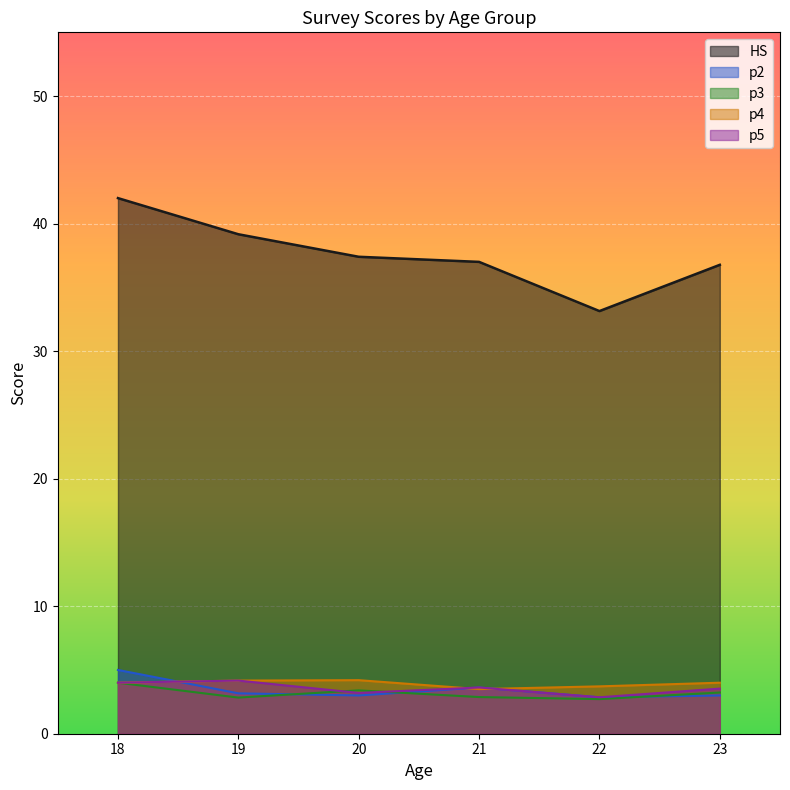

The p3 series shows 1.2 at 23. True or false?

False